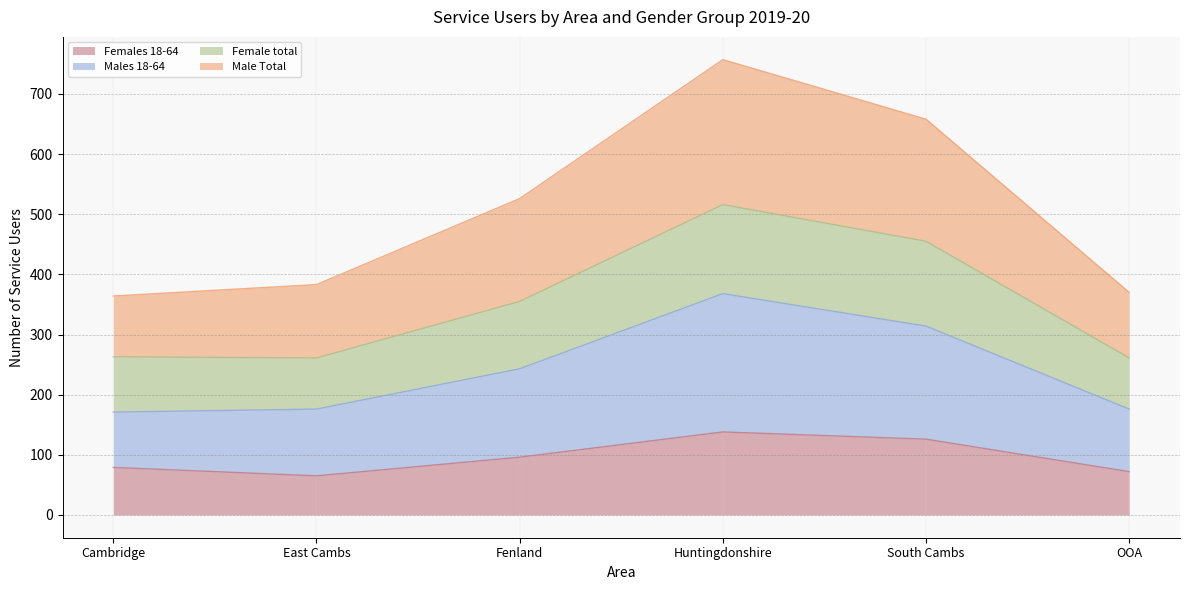

What position from the left is Cambridge?

1